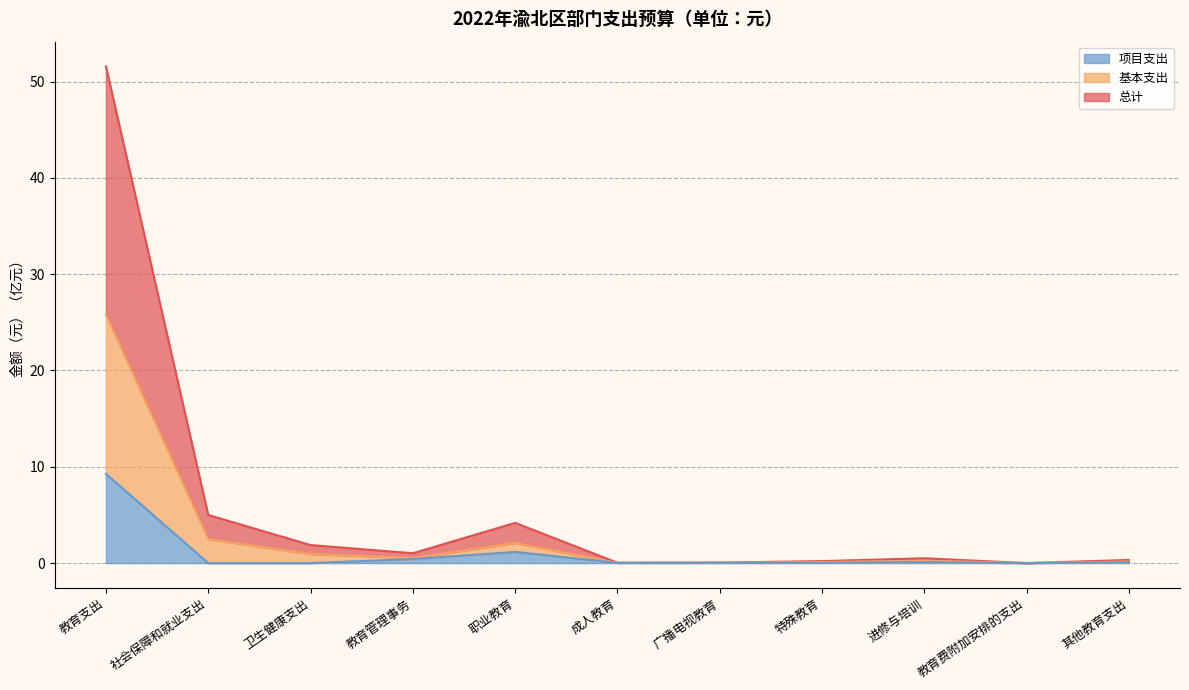

At which category is the sum across all series the highest?

教育支出